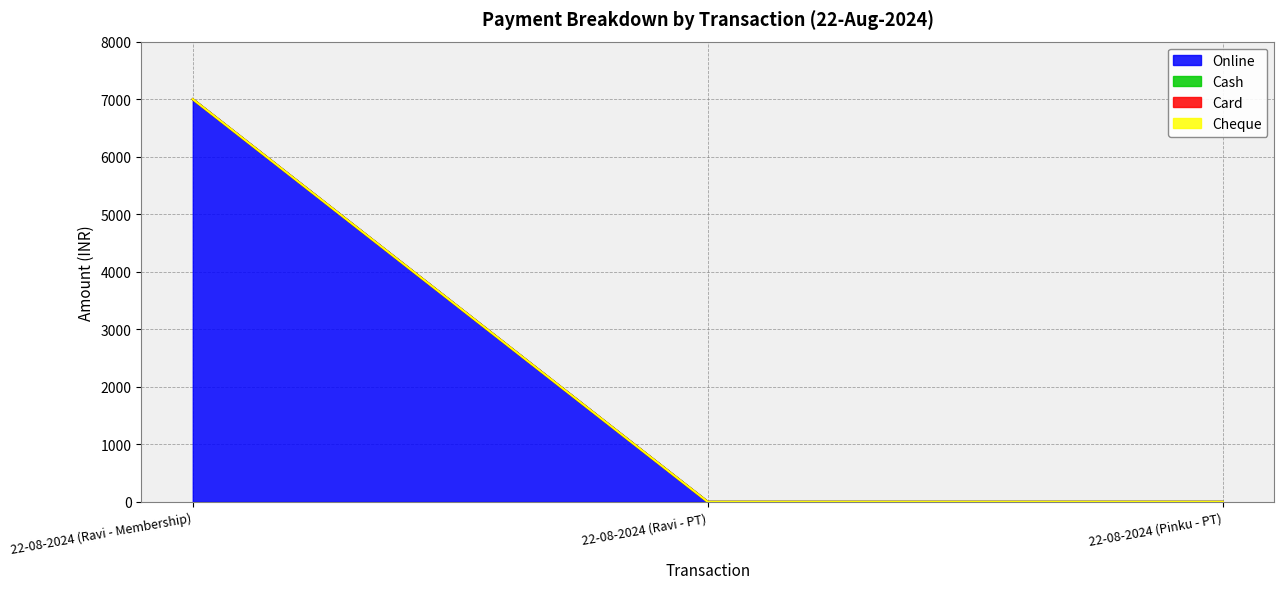

What are all the series names shown in the legend?

Online, Cash, Card, Cheque